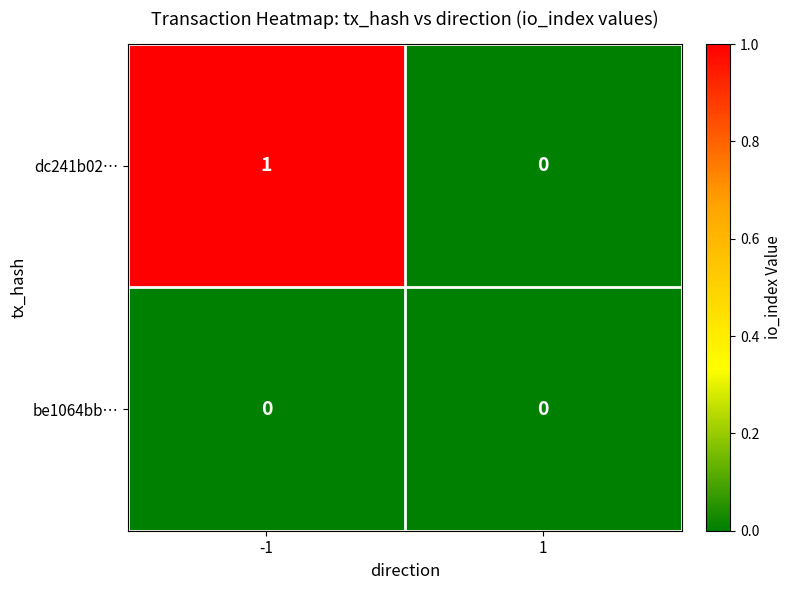

Rank the categories by dc241b02… value from highest to lowest.

-1, 1